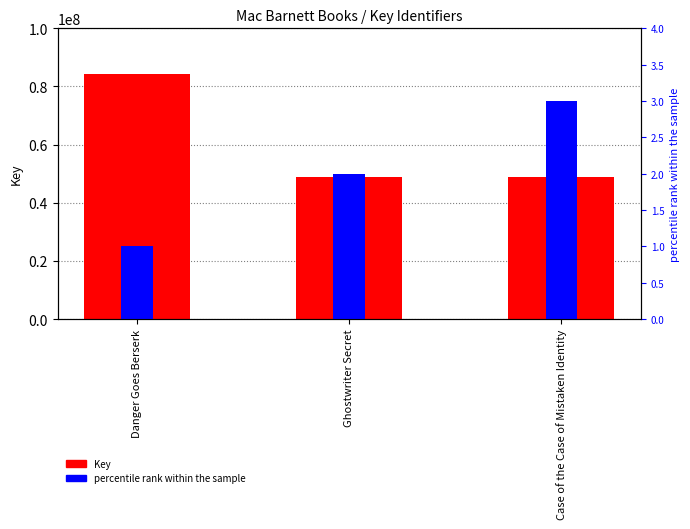

List the series in order of their overall mean, lowest first.

percentile rank within the sample, Key